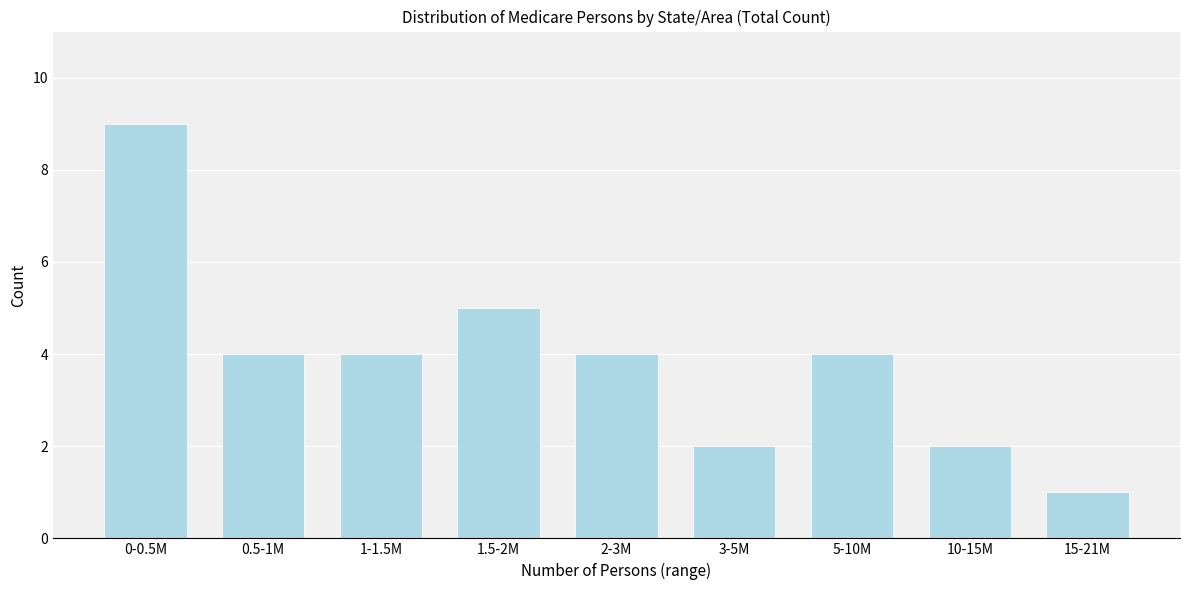

Reading left to right, transcribe all the data shown in this chart.

9	4	4	5	4	2	4	2	1